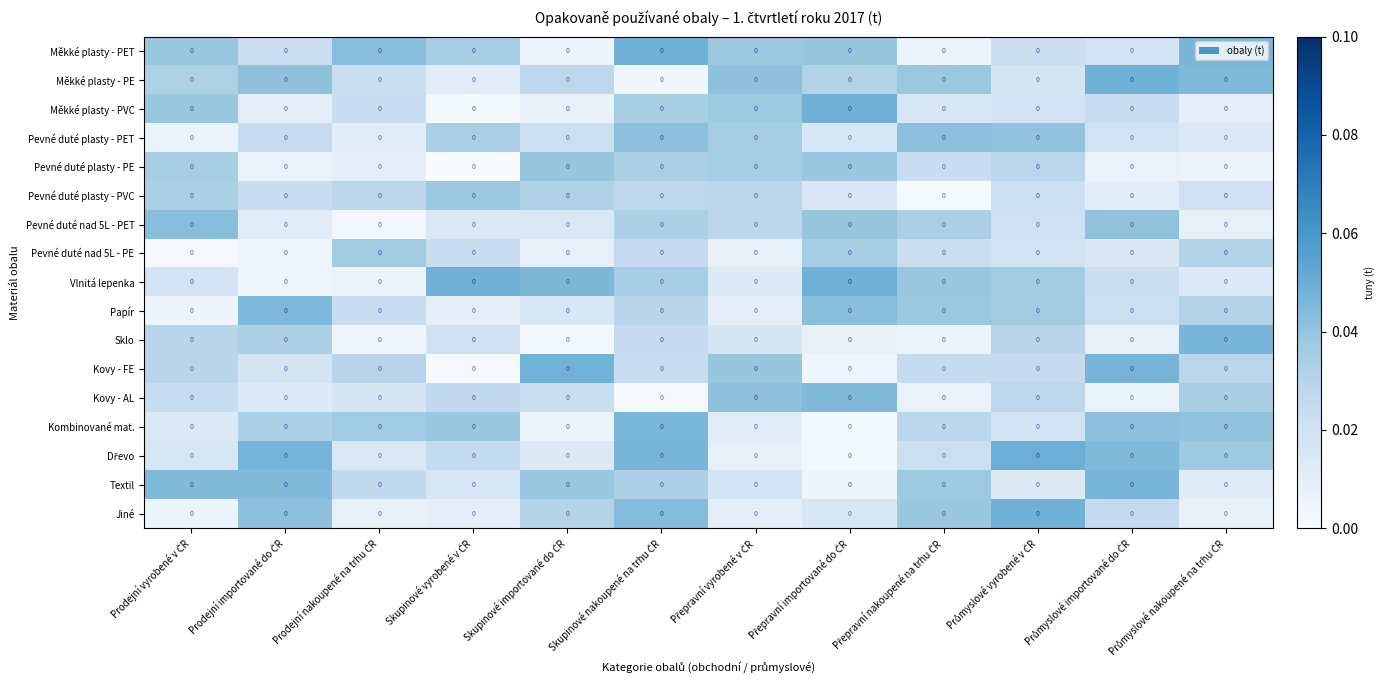

At which label is Kovy - FE closest to 0?

Skupinové vyrobené v ČR